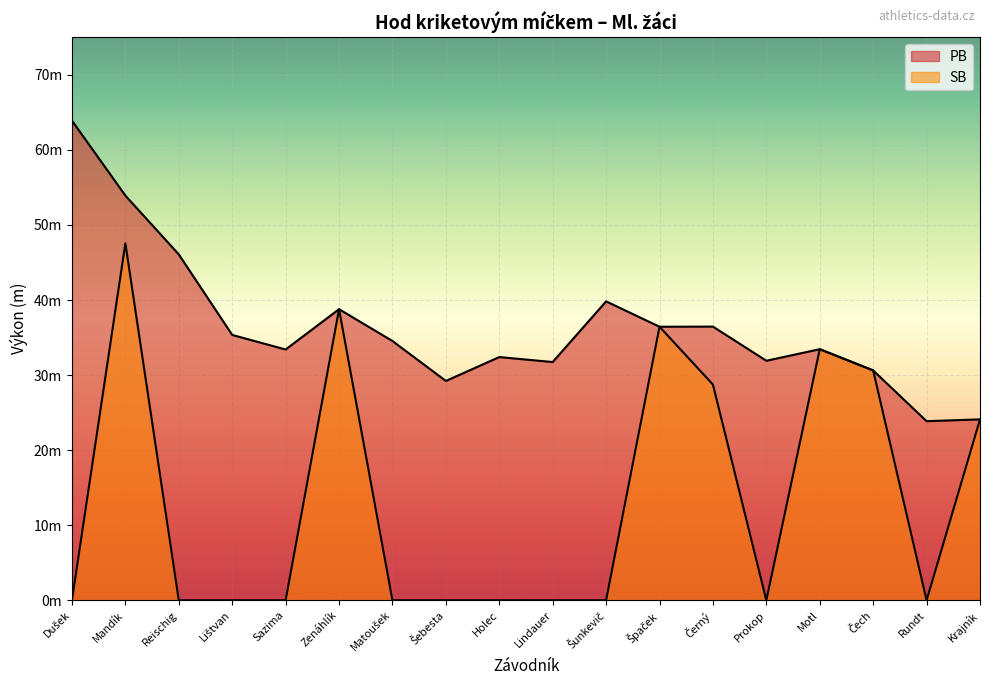

How many values in the PB series are below 34?

9